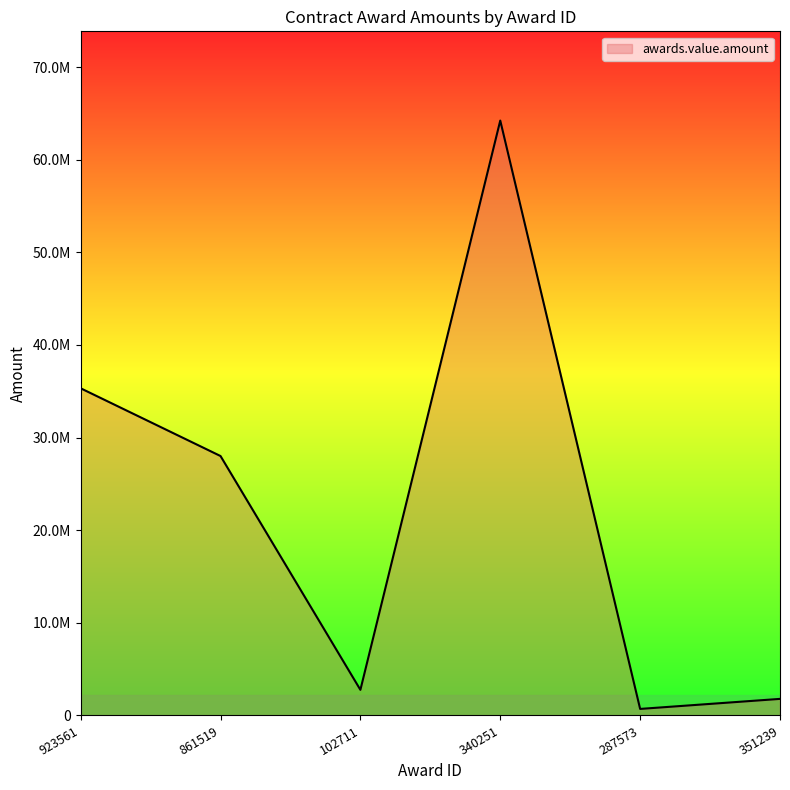

What is the label of the 2nd point from the left?

861519